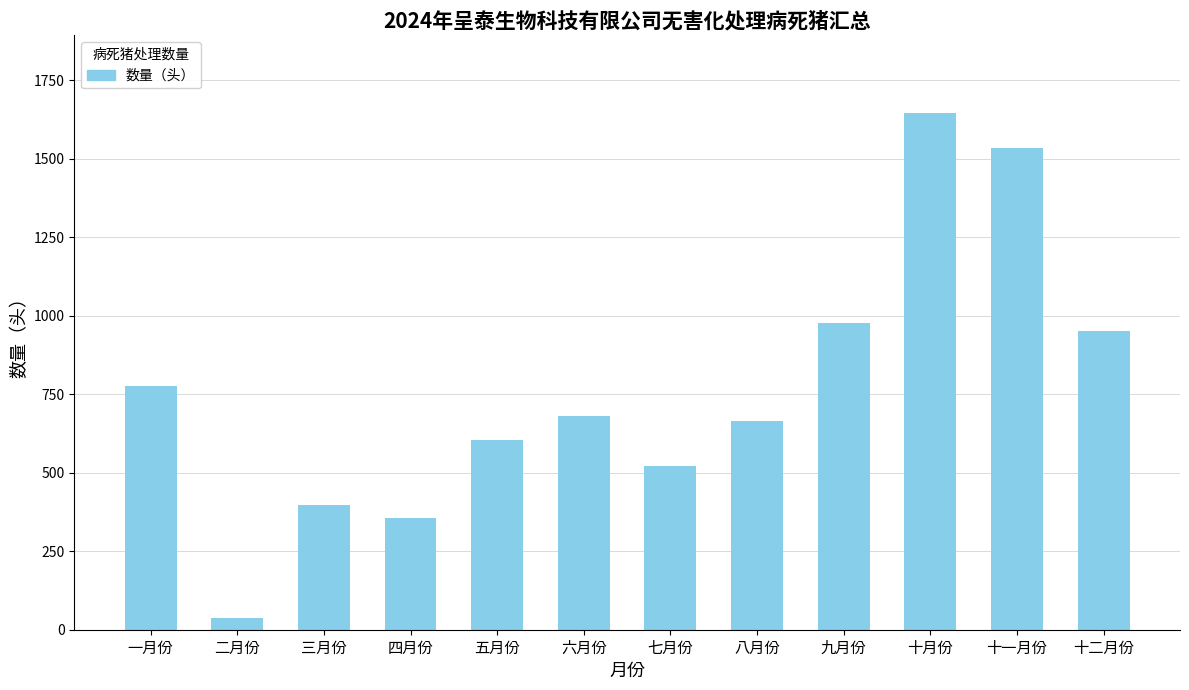

What is the difference between the maximum and minimum values?

1609